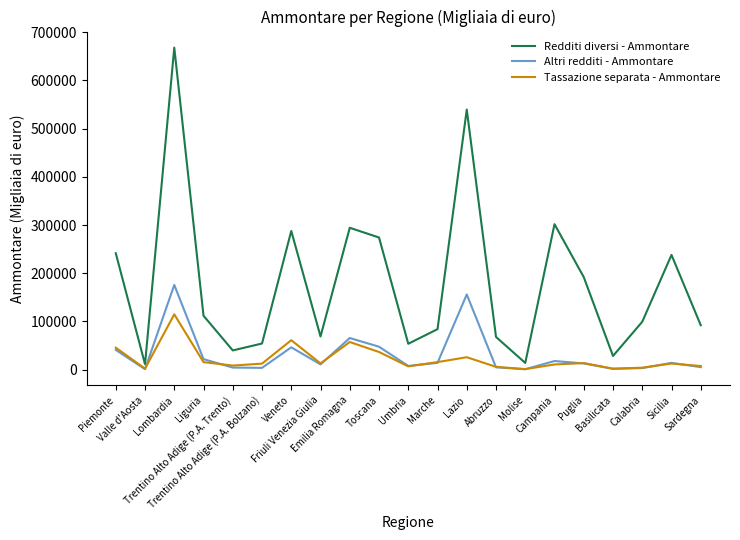

What is the greatest value displayed?

668187